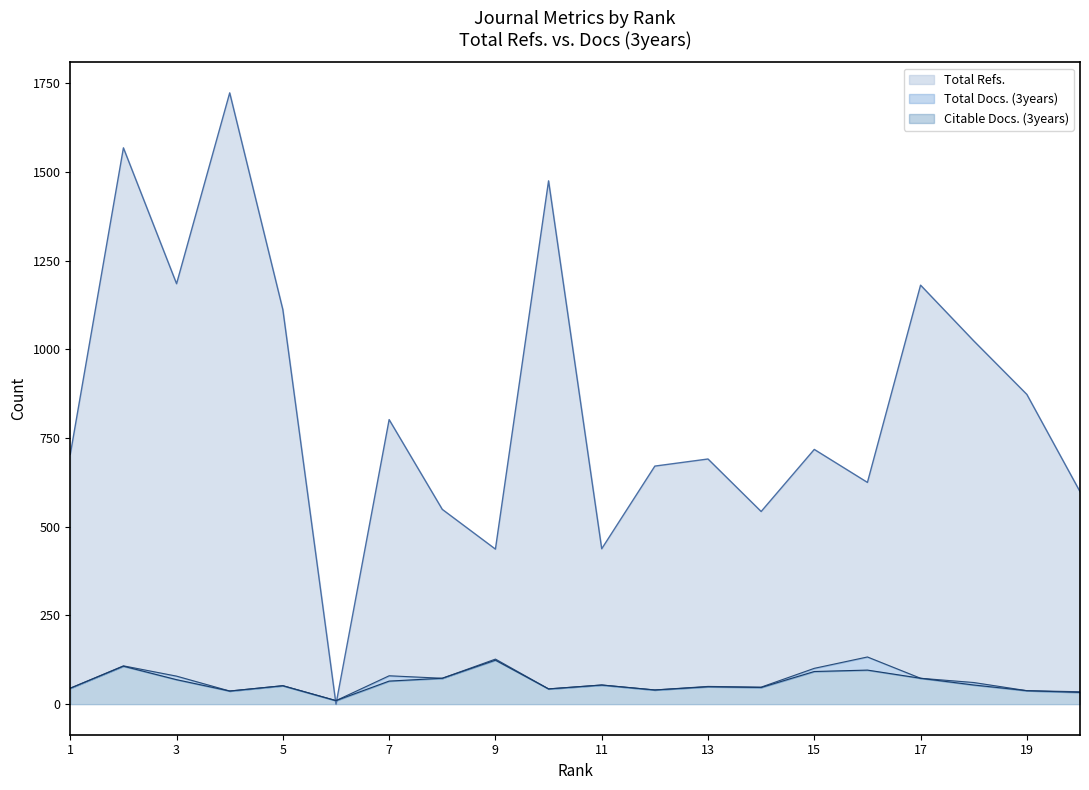

What are all the series names shown in the legend?

Total Refs., Total Docs. (3years), Citable Docs. (3years)